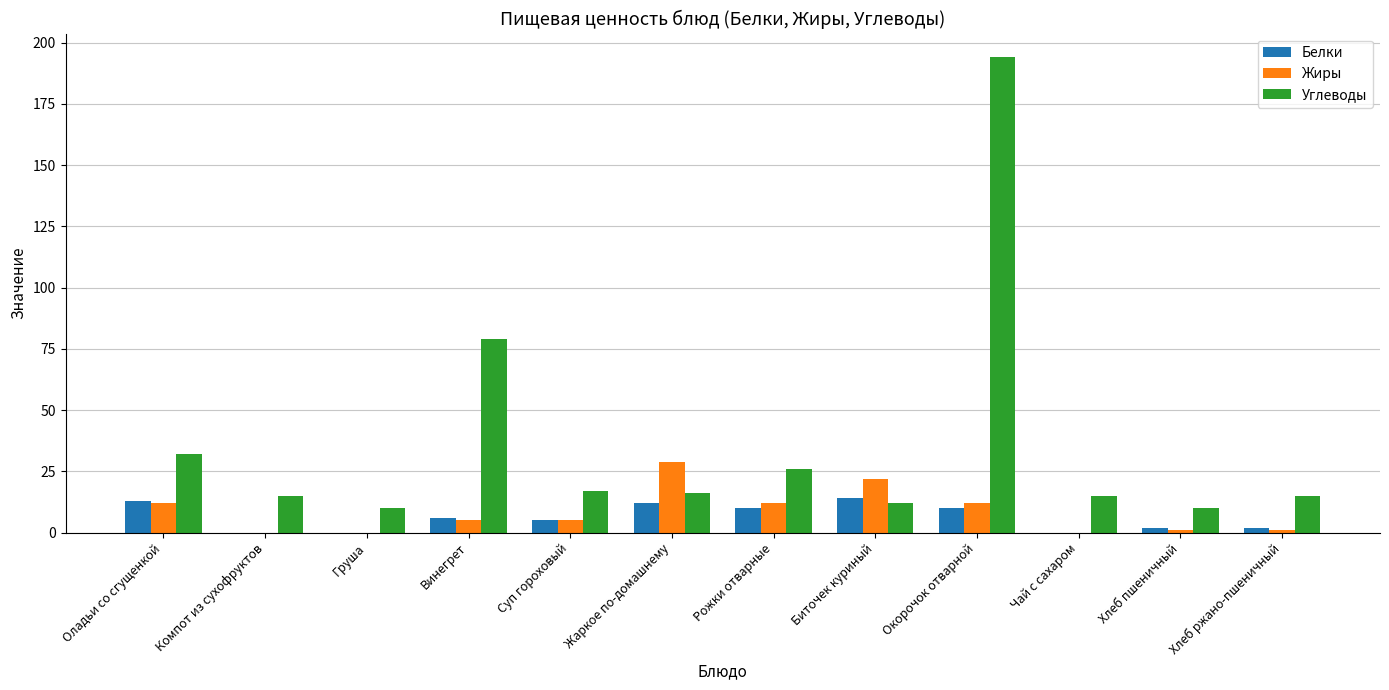

How many groups of bars are there?

12